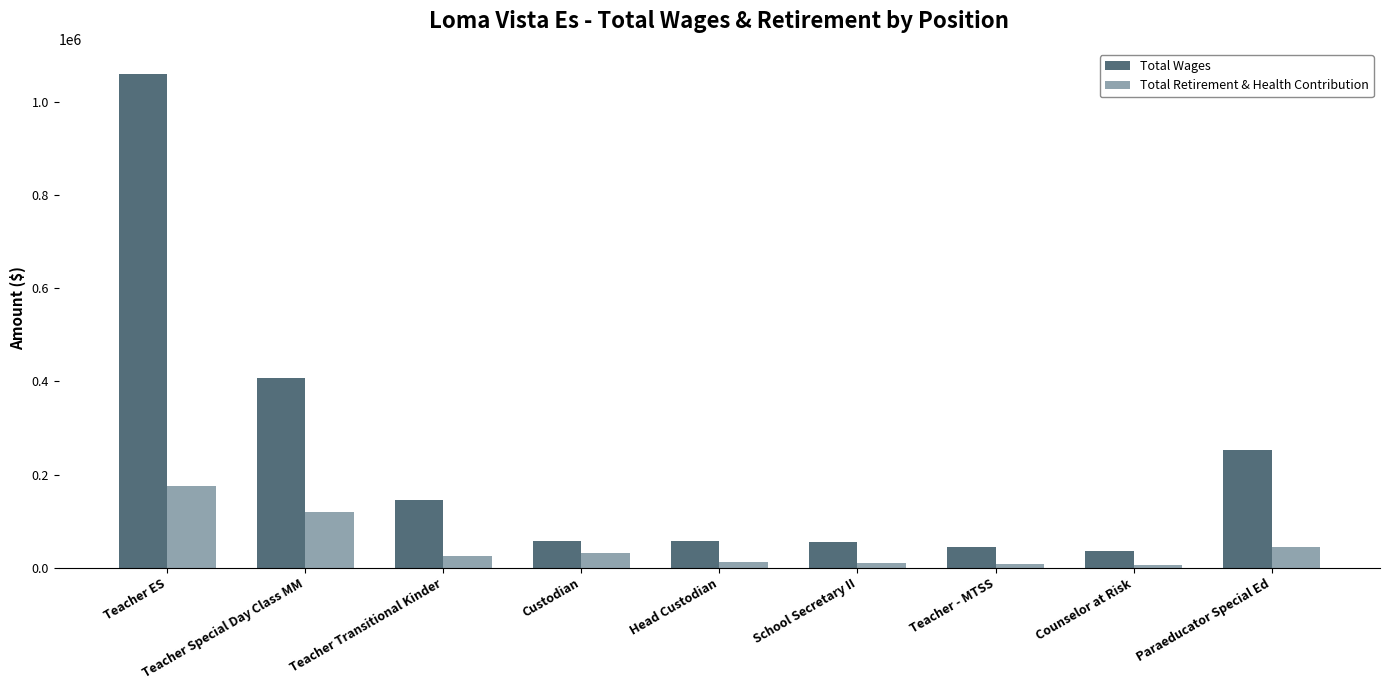

What position from the left is Teacher - MTSS?

7